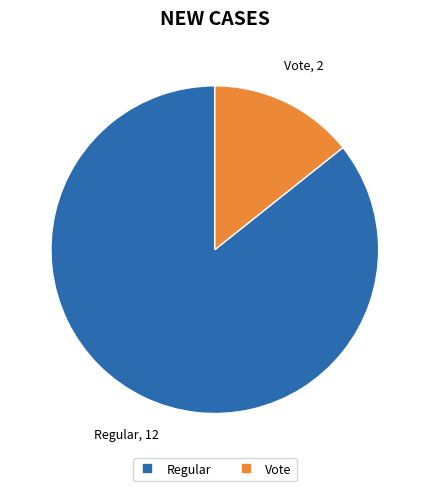

Is there a majority slice in this chart?

Yes